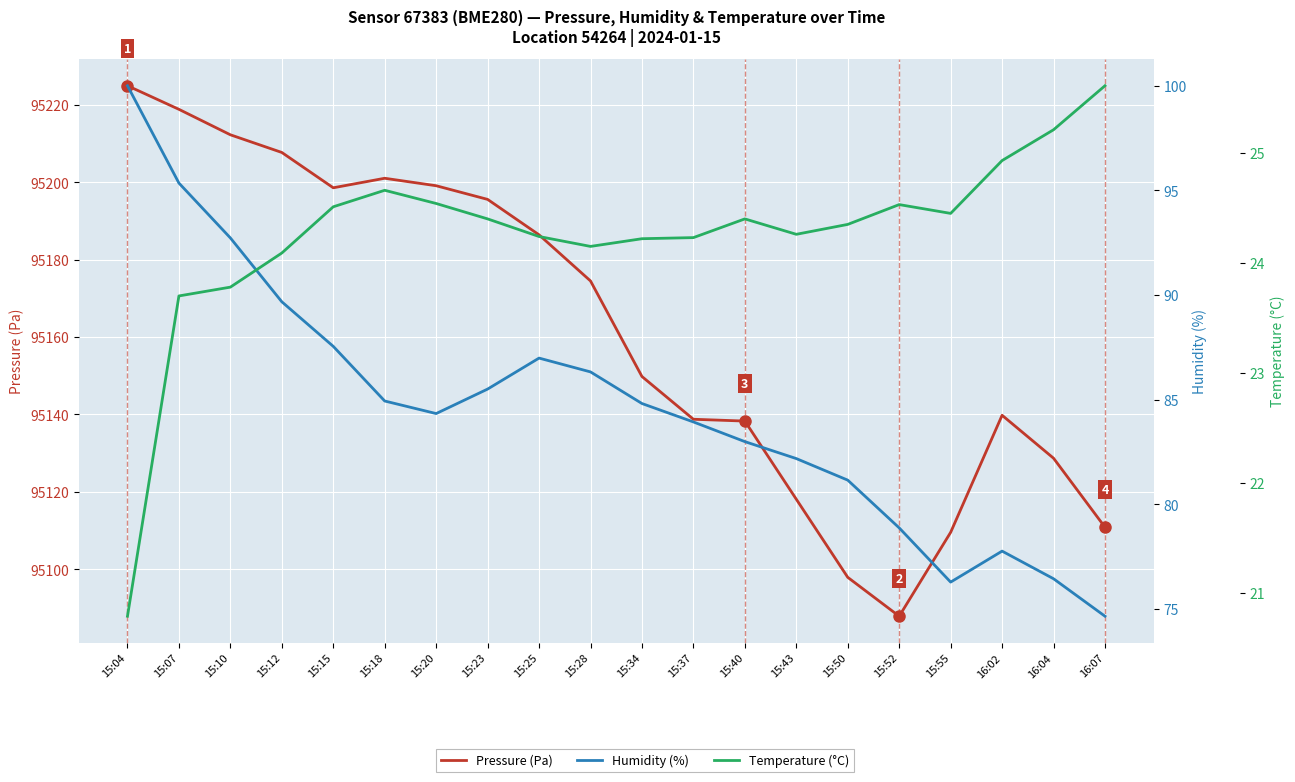

Reading right to left, extract all data points from this chart.

Pressure (Pa): 16:07=95110.9	16:04=95128.7	16:02=95139.8	15:55=95109.5	15:52=95087.9	15:50=95097.9	15:43=95118.1	15:40=95138.3	15:37=95138.8	15:34=95149.8	15:28=95174.5	15:25=95186.4	15:23=95195.6	15:20=95199.1	15:18=95201.1	15:15=95198.6	15:12=95207.7	15:10=95212.3	15:07=95218.9	15:04=95225.0
Humidity (%): 16:07=74.7	16:04=76.5	16:02=77.8	15:55=76.3	15:52=78.9	15:50=81.2	15:43=82.2	15:40=83.0	15:37=83.9	15:34=84.8	15:28=86.3	15:25=87.0	15:23=85.5	15:20=84.3	15:18=84.9	15:15=87.5	15:12=89.7	15:10=92.7	15:07=95.3	15:04=100.0
Temperature (°C): 16:07=25.6	16:04=25.2	16:02=24.9	15:55=24.4	15:52=24.5	15:50=24.4	15:43=24.3	15:40=24.4	15:37=24.2	15:34=24.2	15:28=24.1	15:25=24.2	15:23=24.4	15:20=24.5	15:18=24.7	15:15=24.5	15:12=24.1	15:10=23.8	15:07=23.7	15:04=20.8